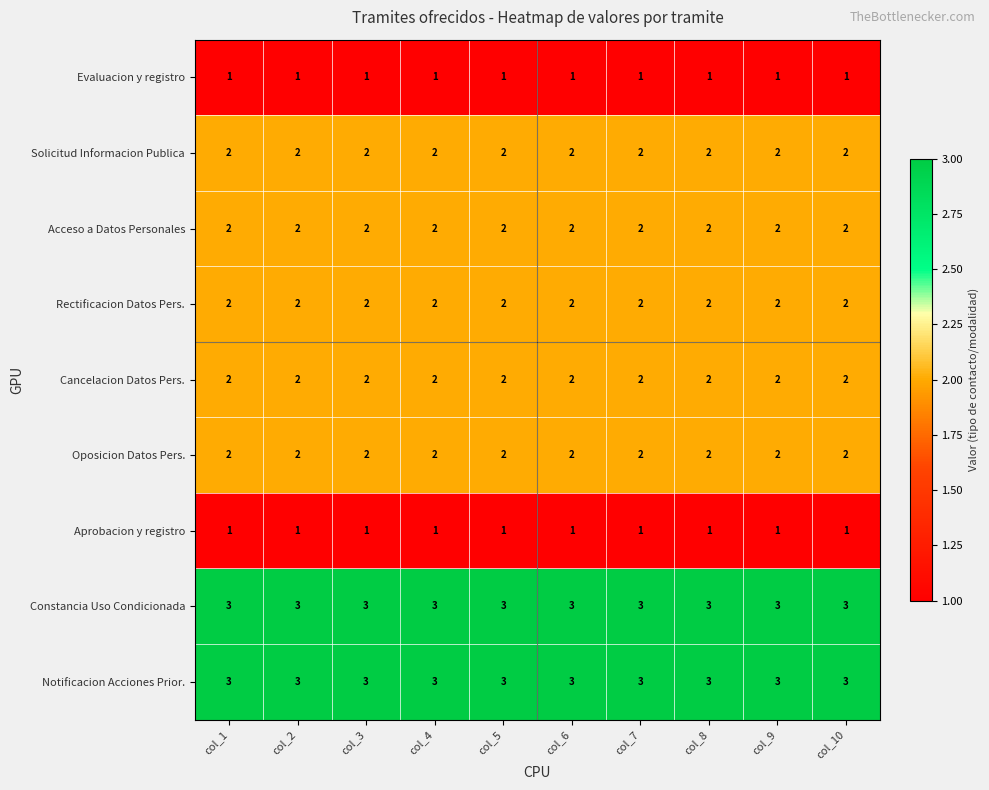

What is the total value across all series at col_10?

18